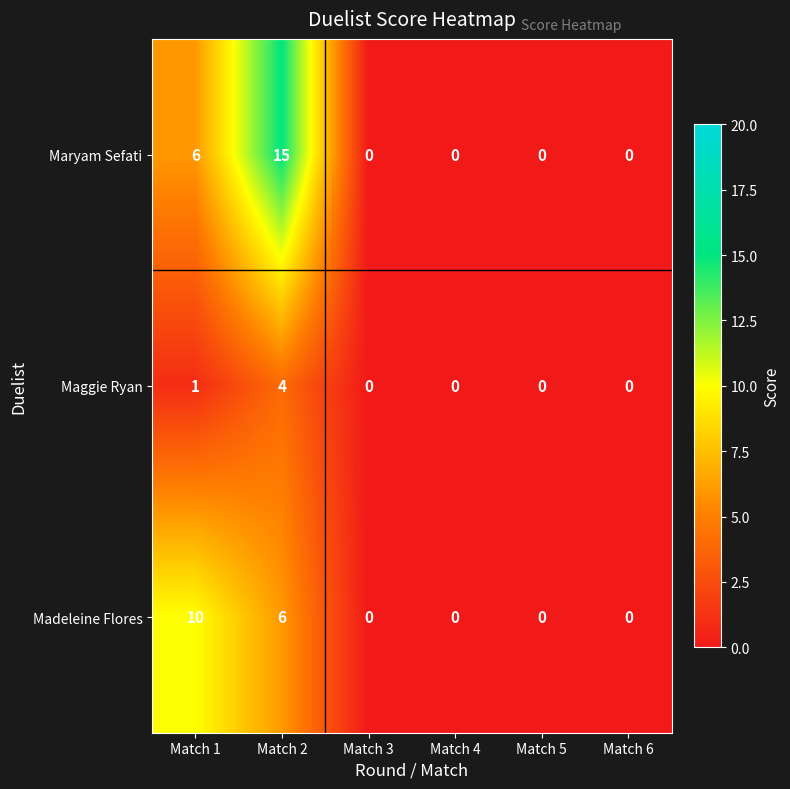

What is the greatest value displayed?

15